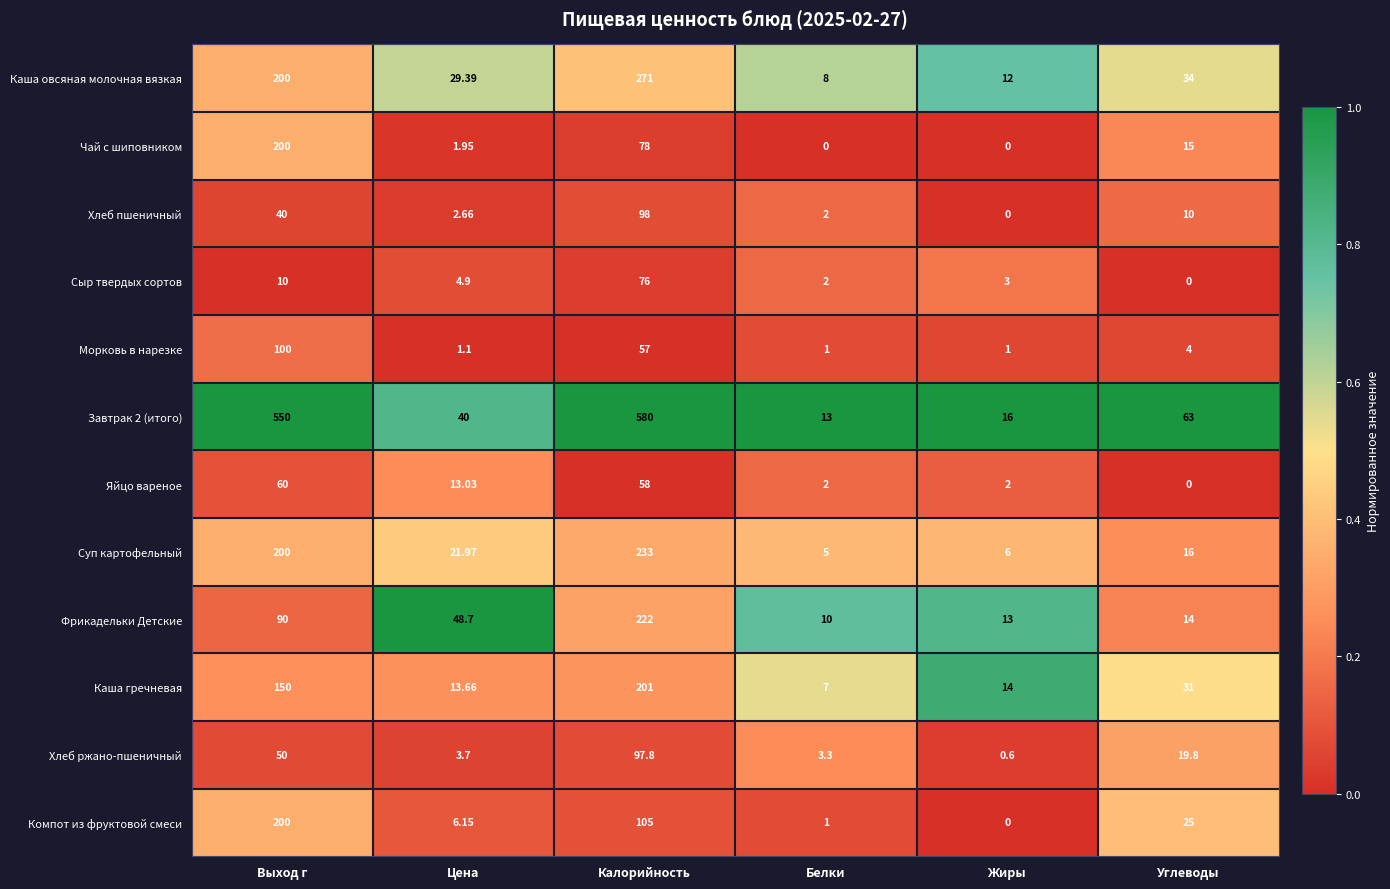

Where does the Фрикадельки Детские series first go above 48?

Выход г